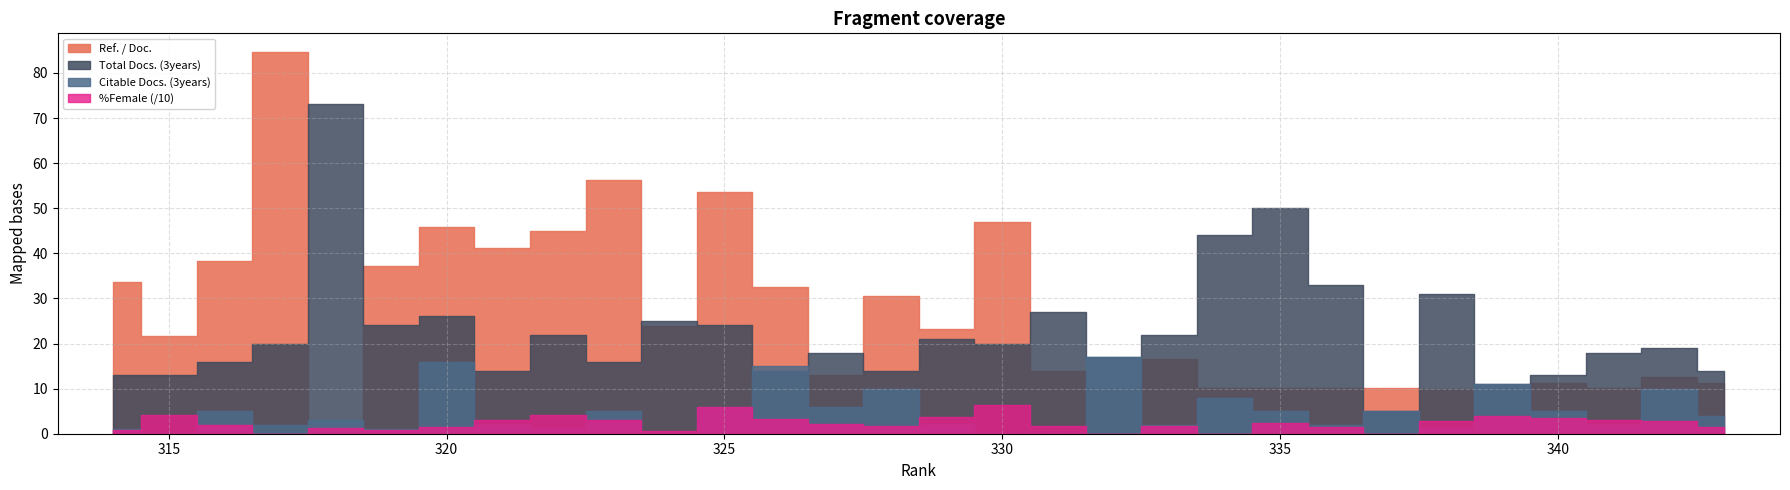

Which series changed the most between 319 and 317?

Ref. / Doc.